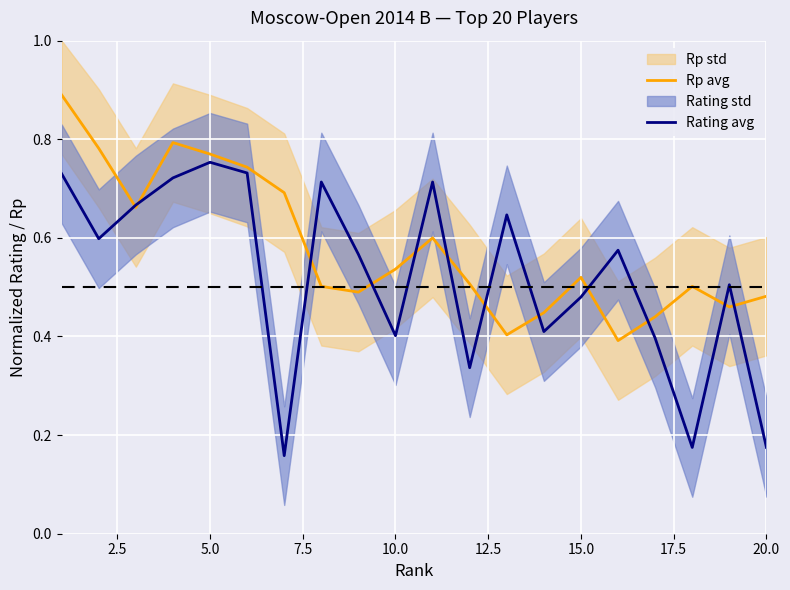

At which label does Rating avg reach its peak?

5.0